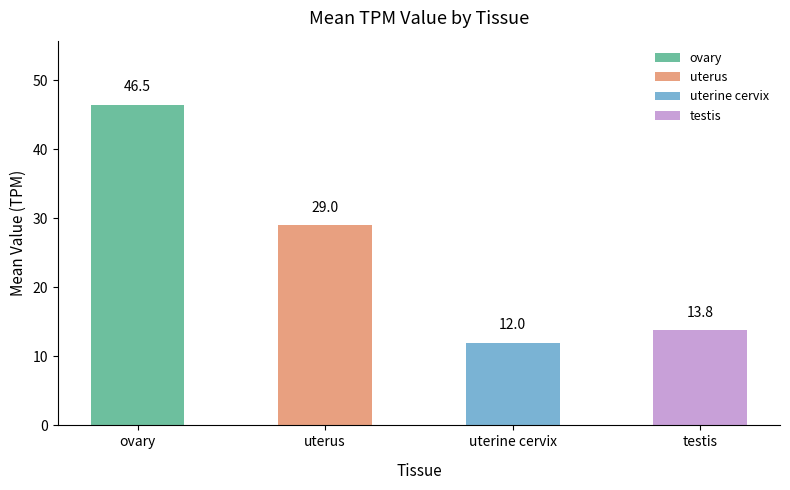

What is the label of the 3rd bar from the right?

uterus